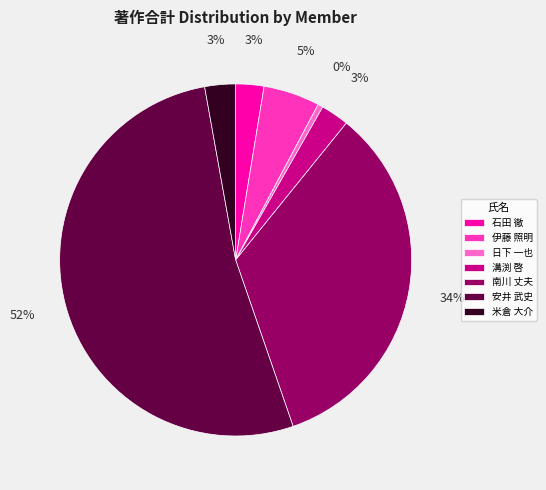

What is the smallest slice in the pie chart?

日下 一也